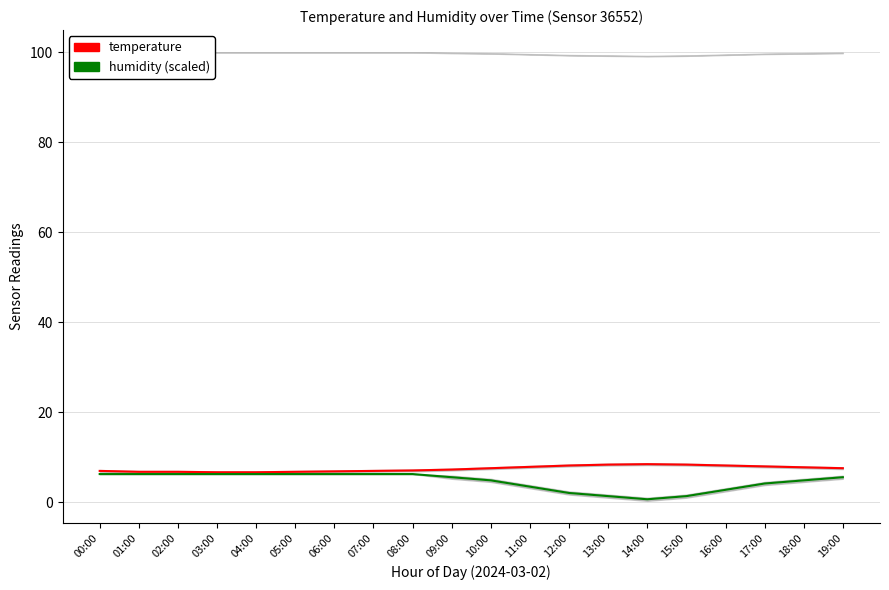

Reading left to right, transcribe all the data shown in this chart.

temperature: 7.0	6.8	6.8	6.7	6.7	6.8	6.9	7.0	7.1	7.3	7.6	7.9	8.2	8.4	8.5	8.4	8.2	8.0	7.8	7.6
humidity (scaled): 6.3	6.3	6.3	6.3	6.3	6.3	6.3	6.3	6.3	5.6	4.9	3.5	2.1	1.4	0.7	1.4	2.8	4.2	4.9	5.6